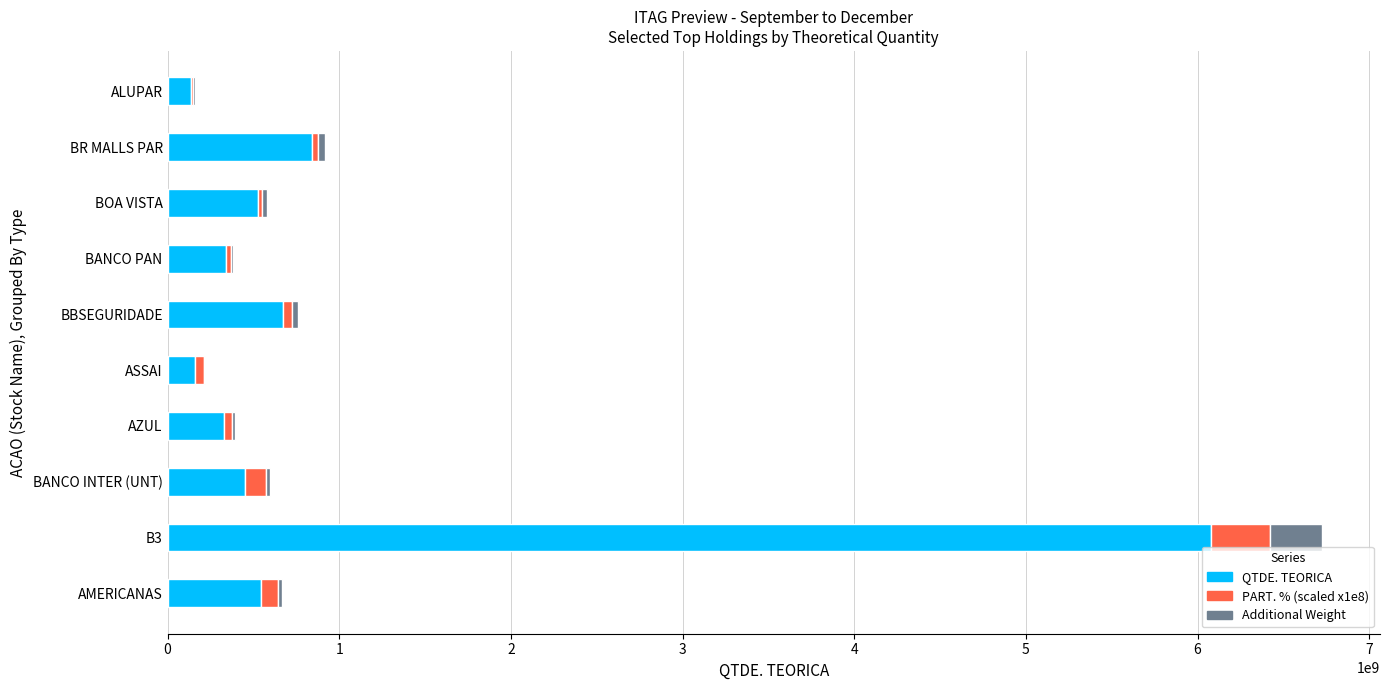

True or false: QTDE. TEORICA has a value of 341124068.0 at BANCO PAN.

True